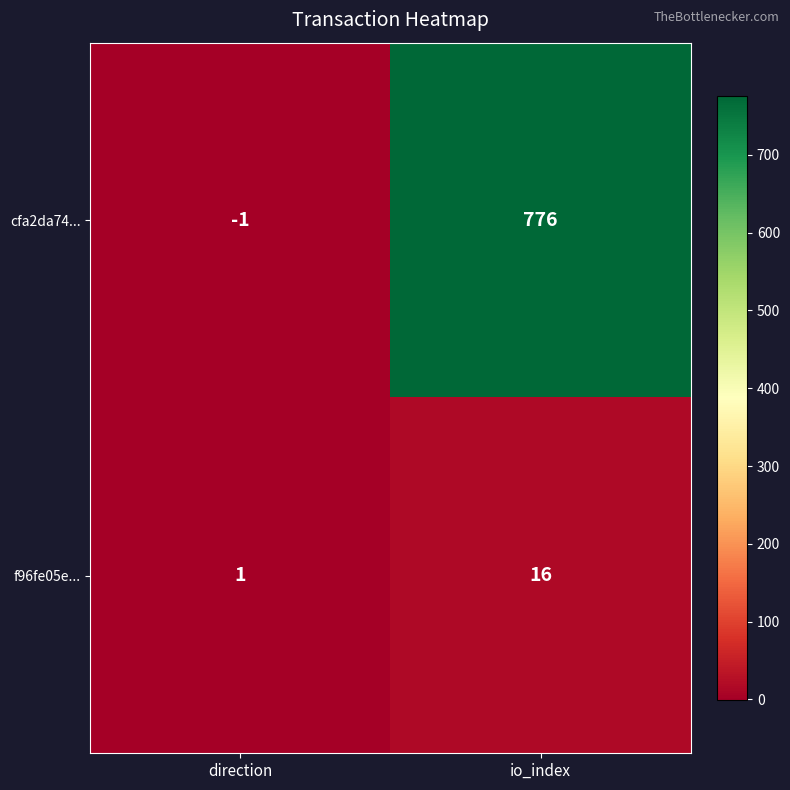

What is the sum of the f96fe05e... values at io_index and direction?

17